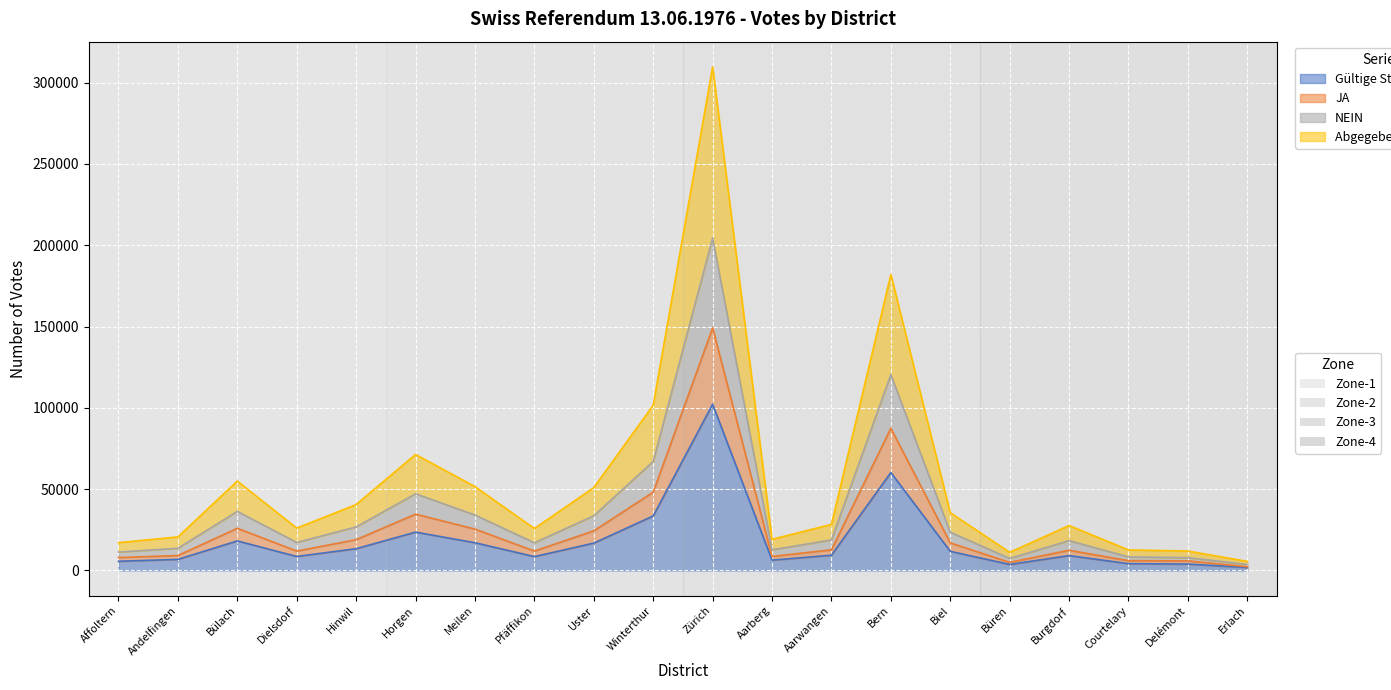

Which series has the widest spread of values?

Abgegebene Stimmen